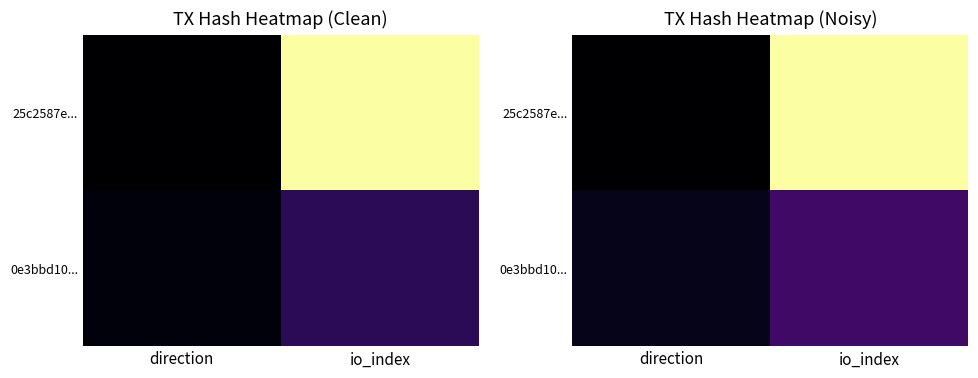

Is it true that 25c2587e... equals 0.3 at direction?

False